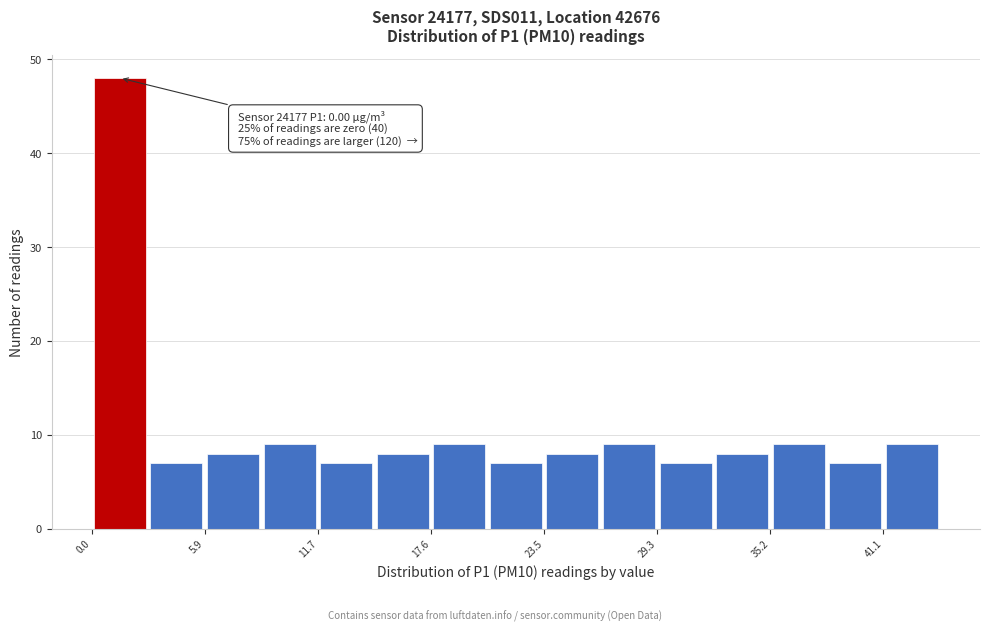

Read against the x-axis, roughly where is the centre of the tallest bar?

1